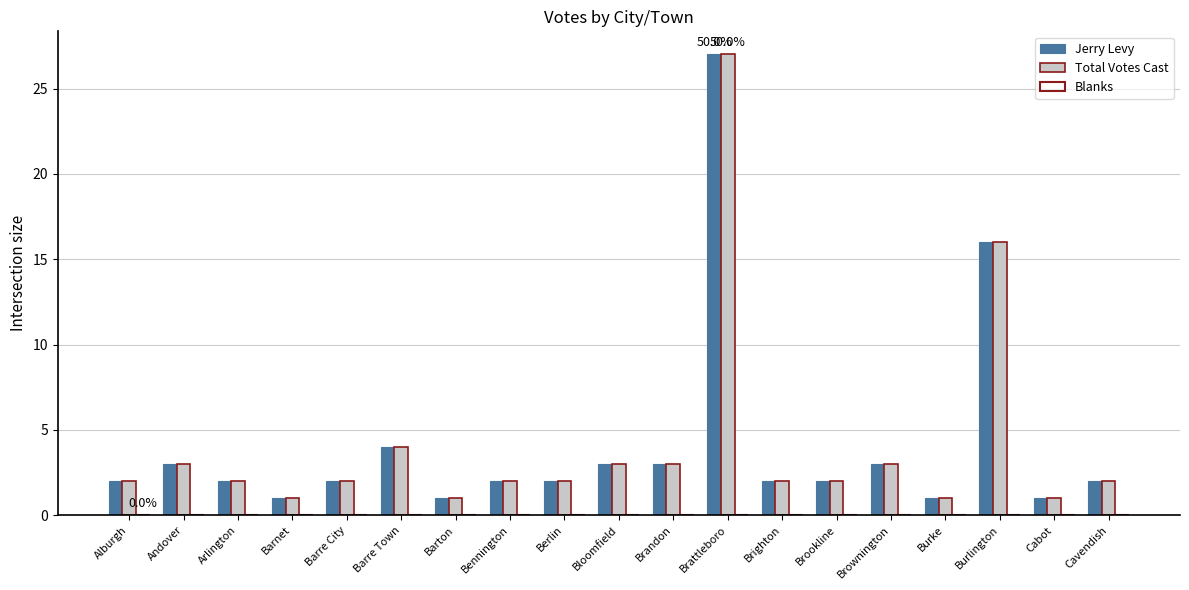

How many bars are there in each group?

2